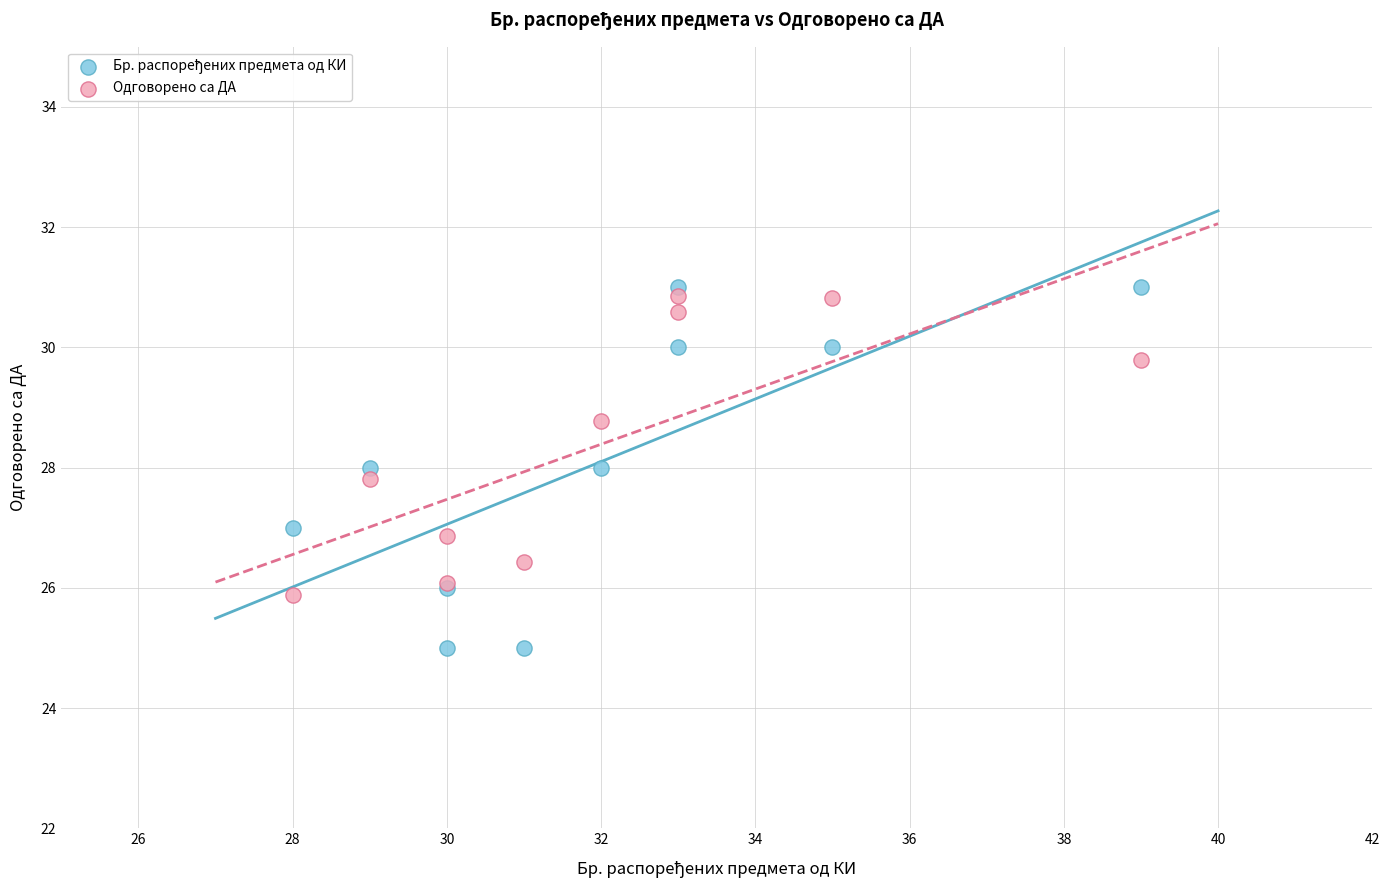

What is the X range (max minus min) for the scatter plot?

11.0